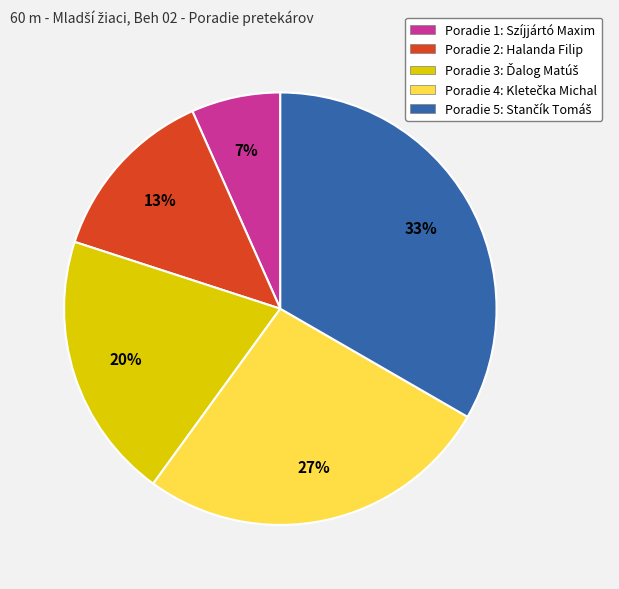

Which slice is the smallest?

Poradie 1: Szíjjártó Maxim